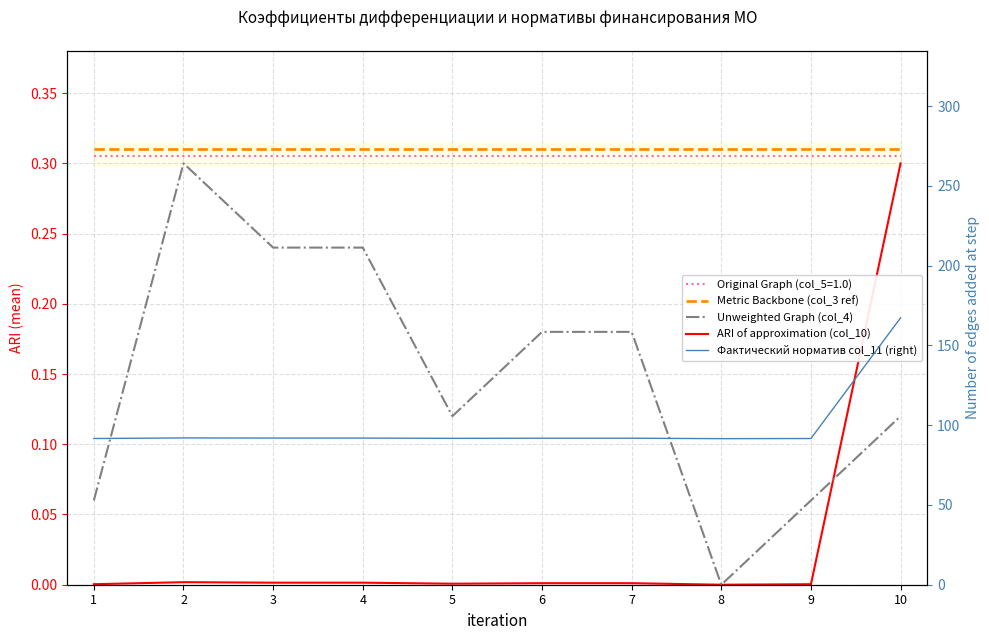

Between 2 and 6, which series saw the biggest shift?

Фактический норматив col_11 (right)